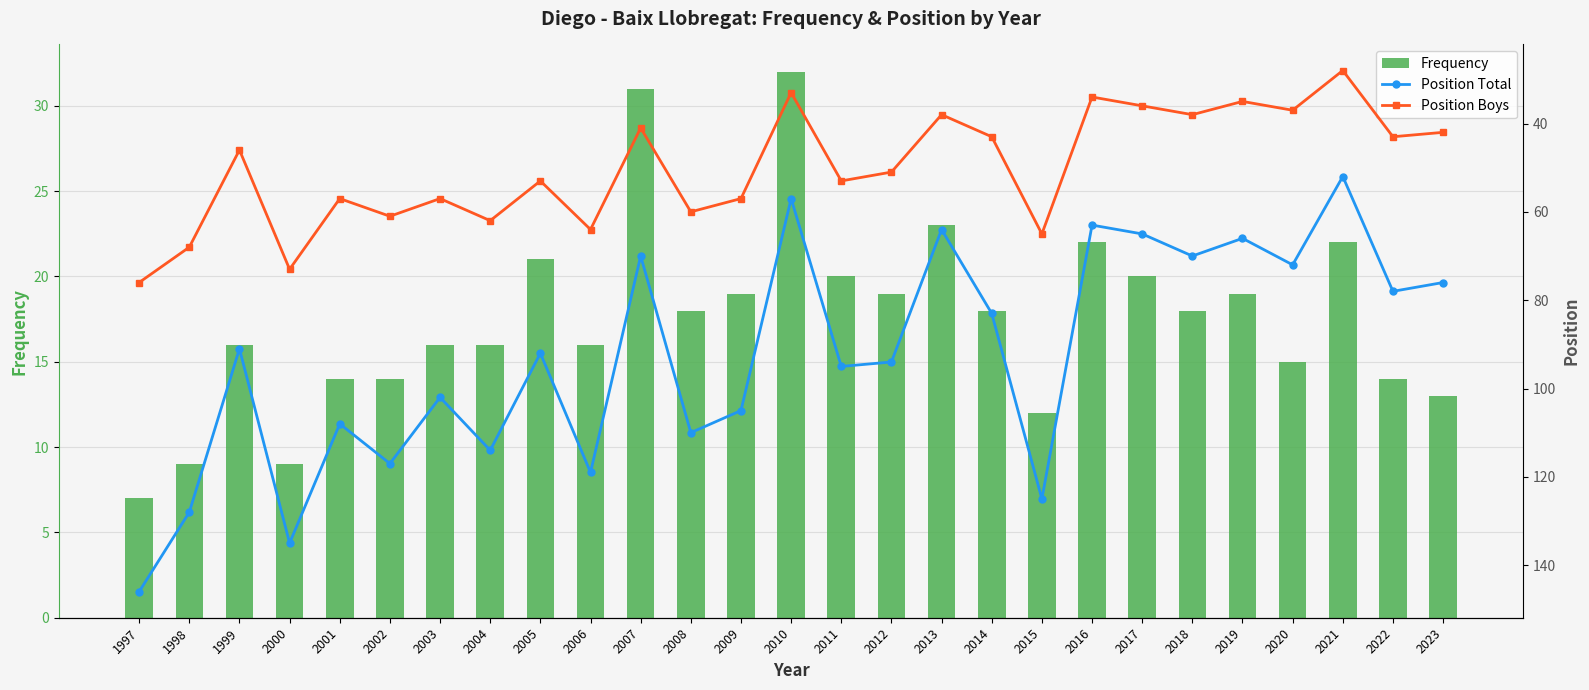

What is the difference between the maximum and minimum values in the Position Total series?

94